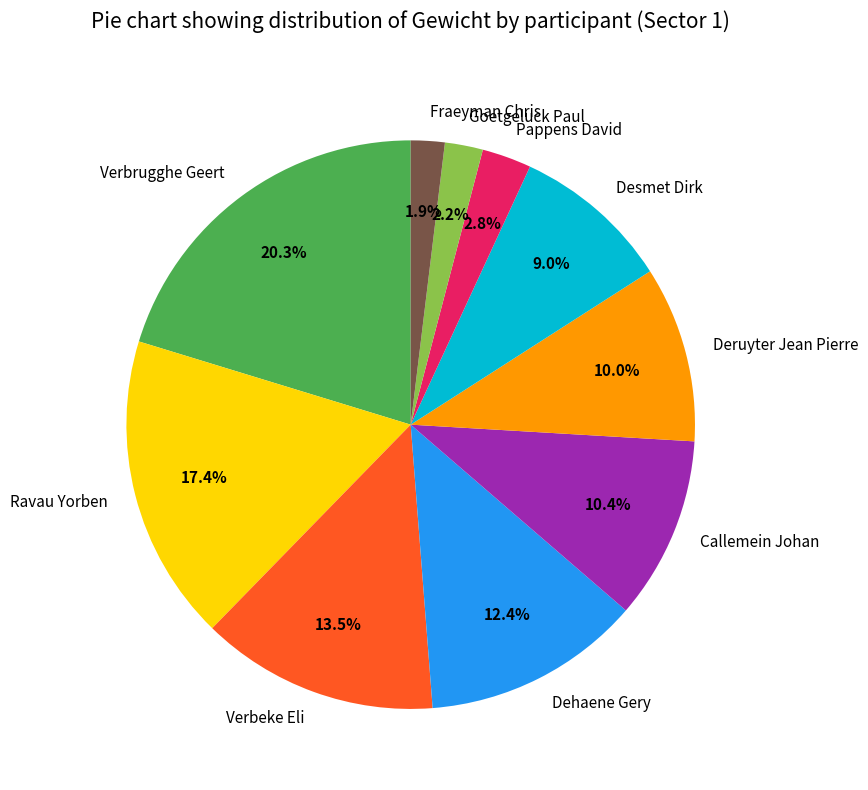

Is there a majority slice in this chart?

No